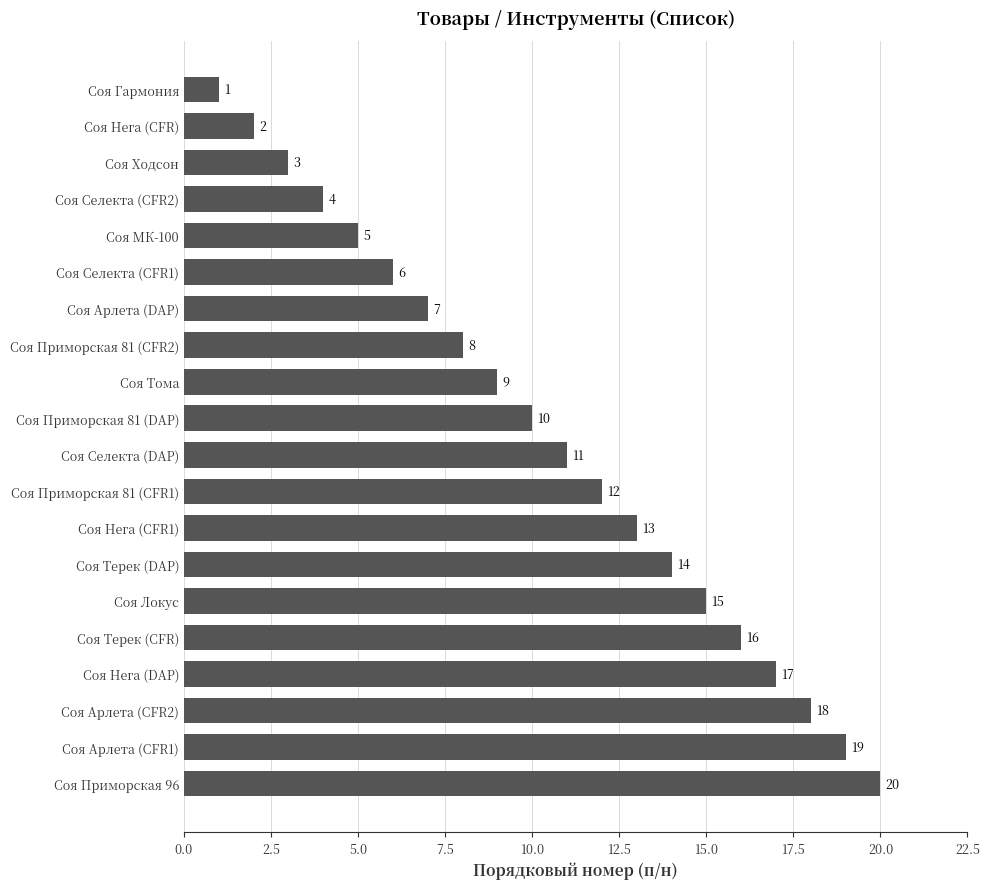

At which label is the value closest to 10?

Соя Приморская 81 (DAP)